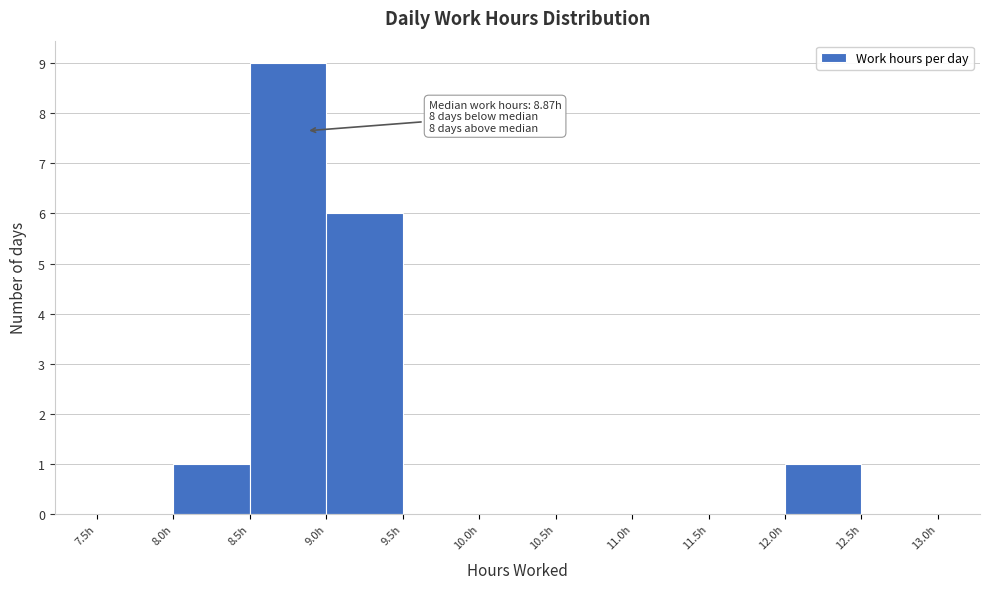

Which range on the x-axis has the tallest bar?

8.5 to 9.0